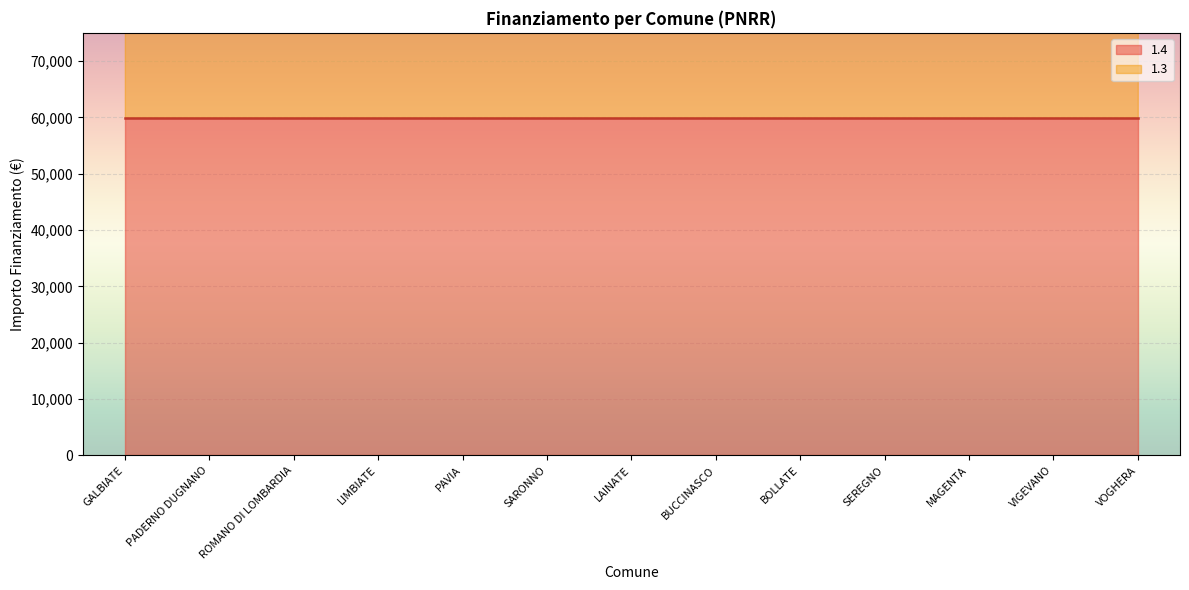

What is the label of the 11th point from the right?

ROMANO DI LOMBARDIA